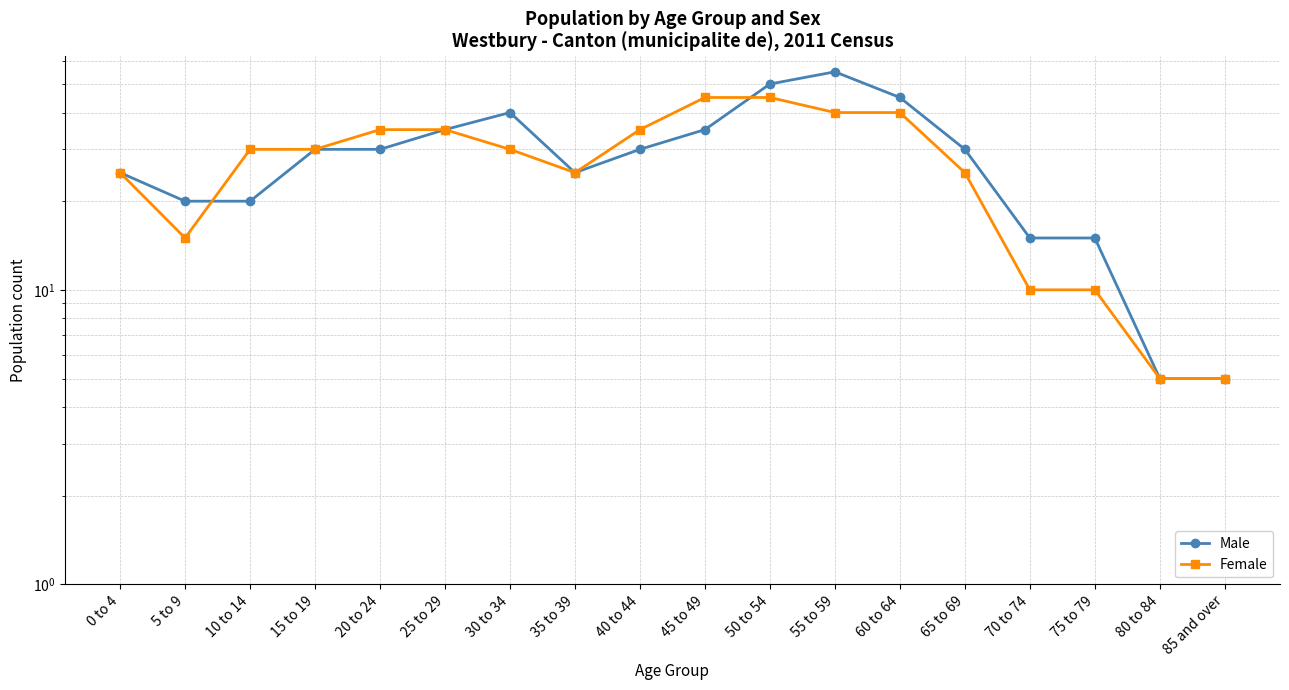

At which label does Female reach its peak?

45 to 49